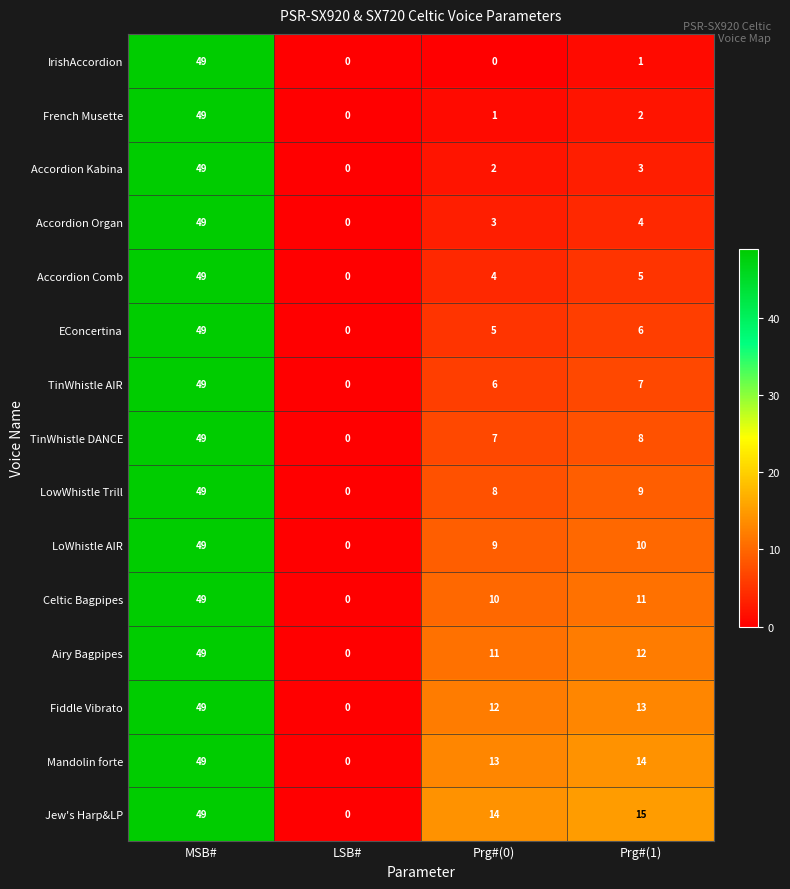

The Accordion Kabina series shows 1 at Prg#(0). True or false?

False